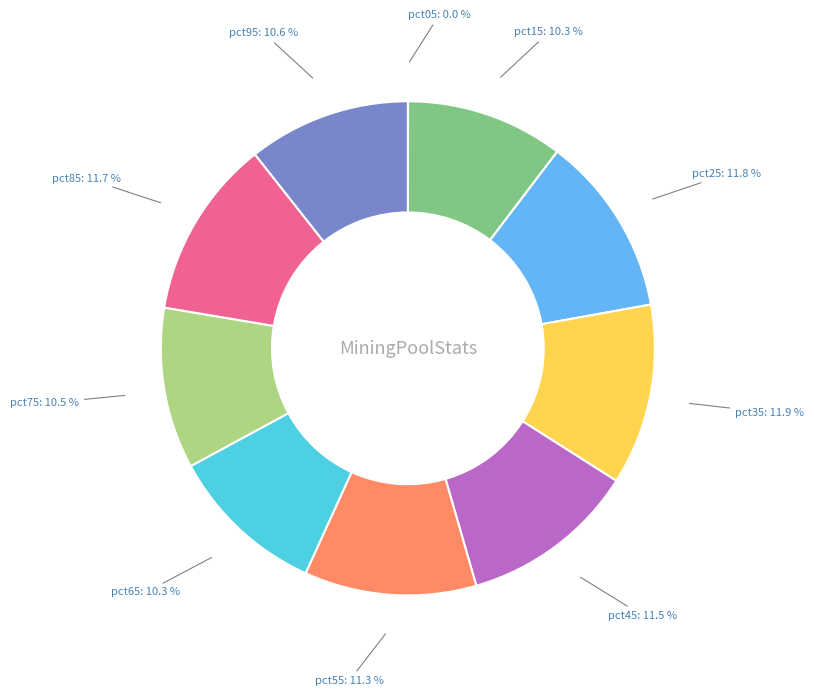

The pct45 slice represents 24% of the pie. True or false?

False